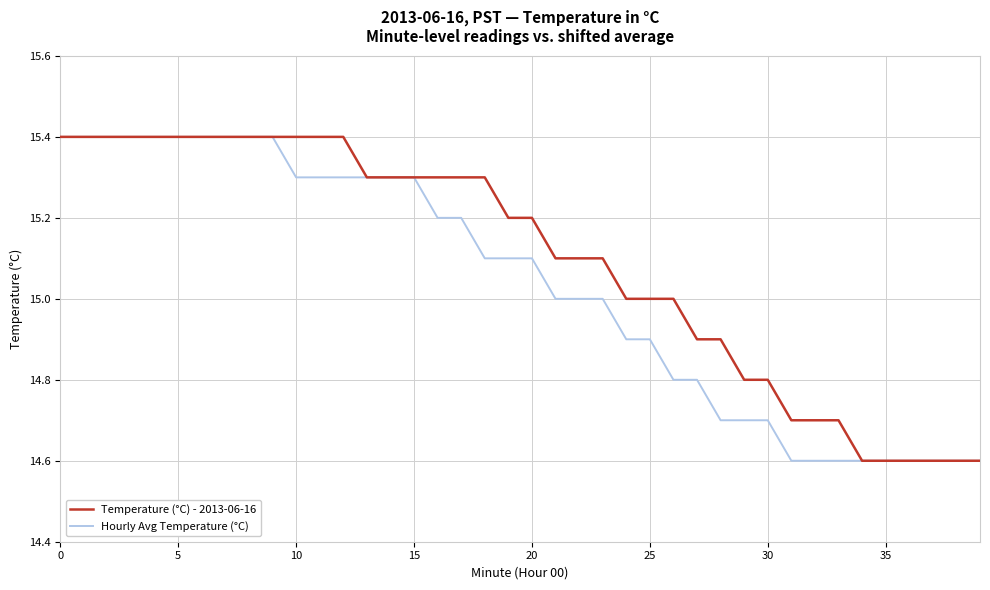

Rank the series by their average value, from highest to lowest.

Temperature (°C) - 2013-06-16, Hourly Avg Temperature (°C)